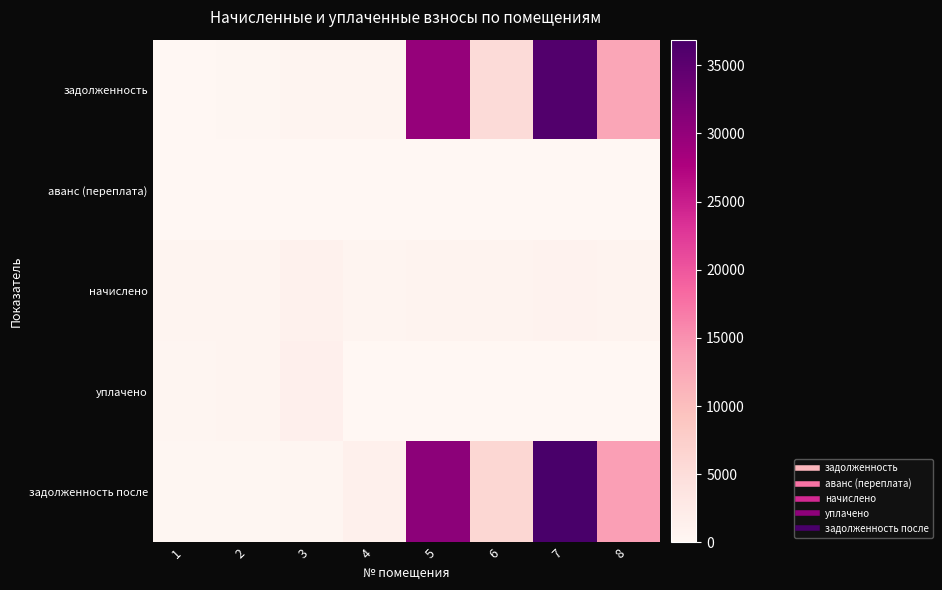

What is the total value across all series at 1?

1178.1